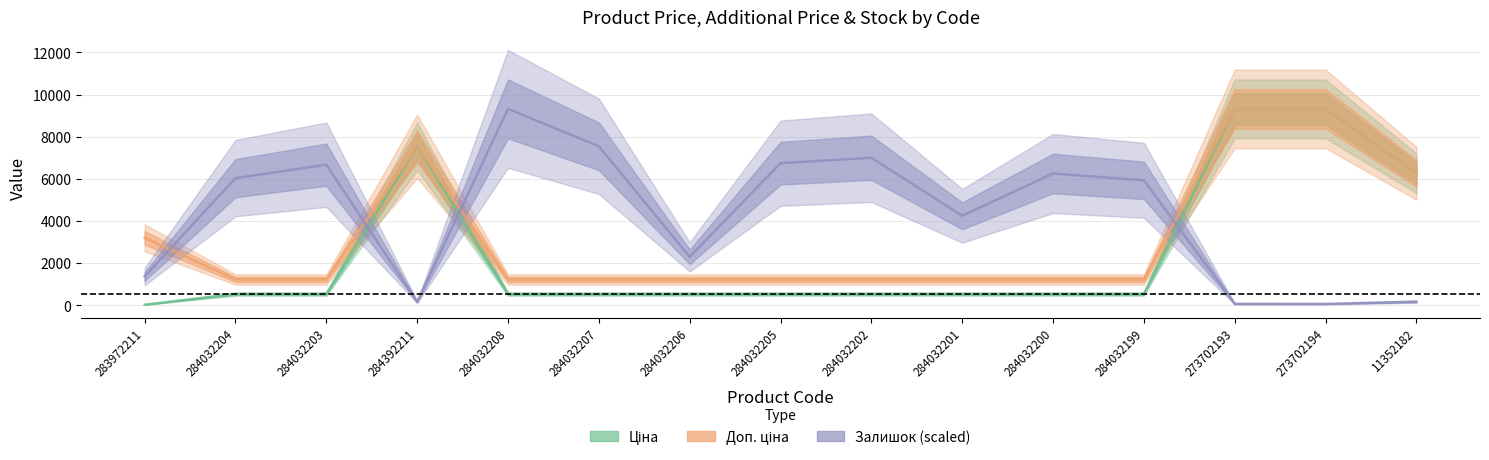

What is the difference between the Ціна values at 11352182 and 283972211?

6234.6